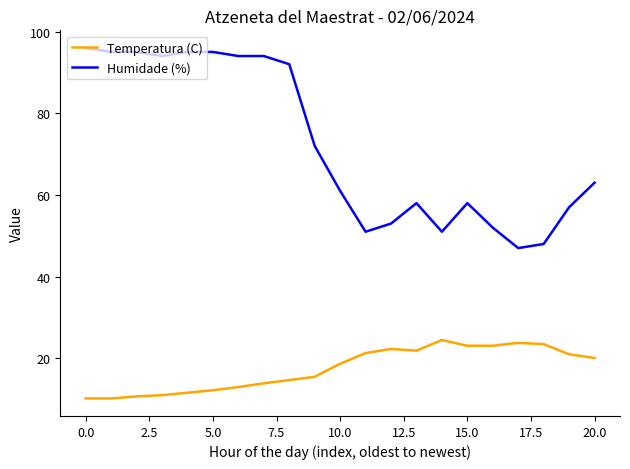

At how many categories does at least one series exceed 44?

21